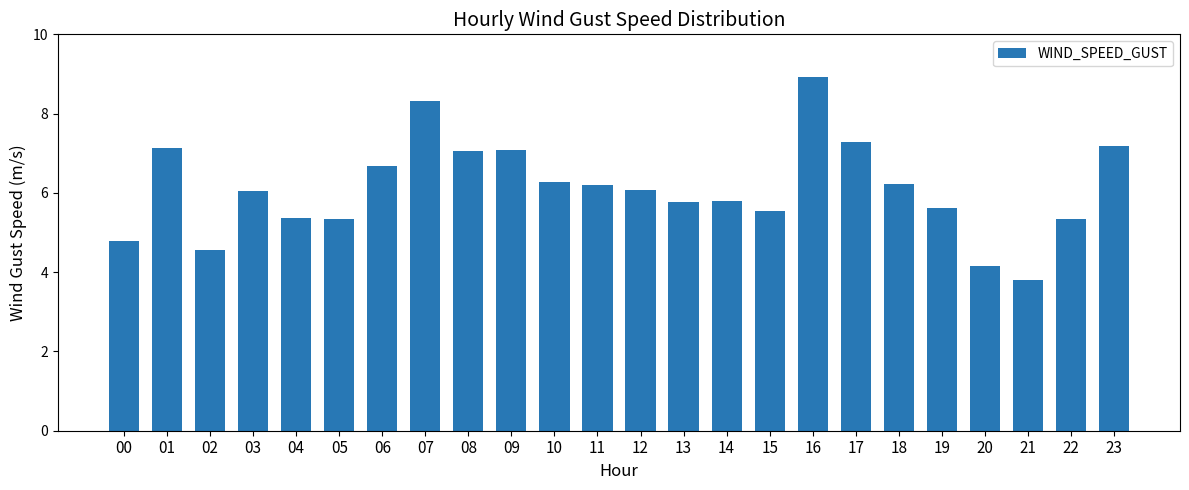

Where does the data first go above 6?

01